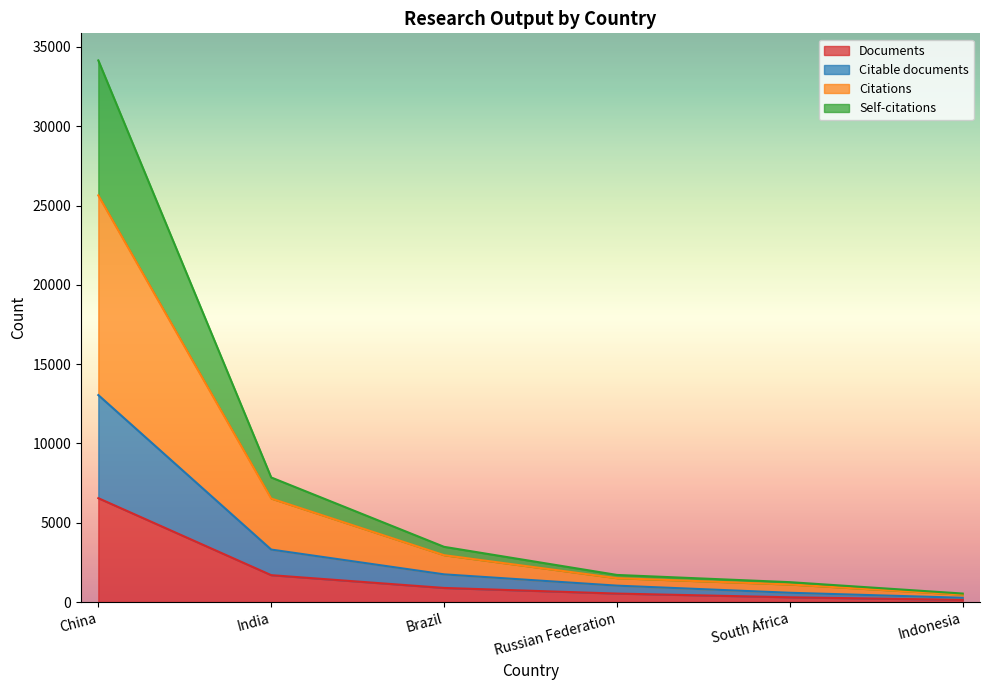

What is the label of the 3rd point from the left?

Brazil